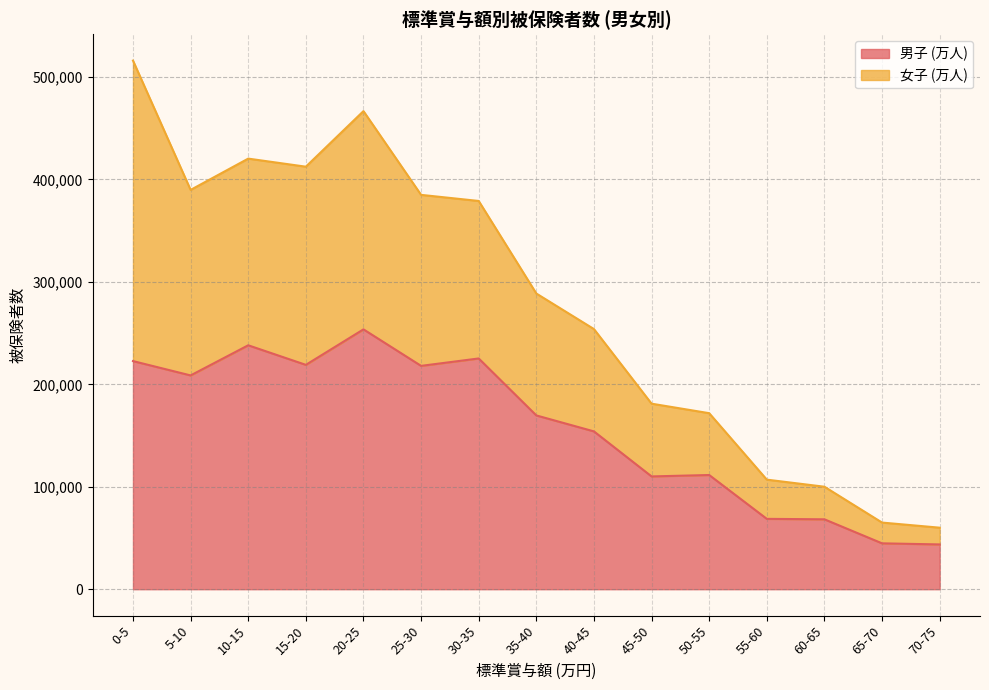

What are all the series names shown in the legend?

男子 (万人), 女子 (万人)